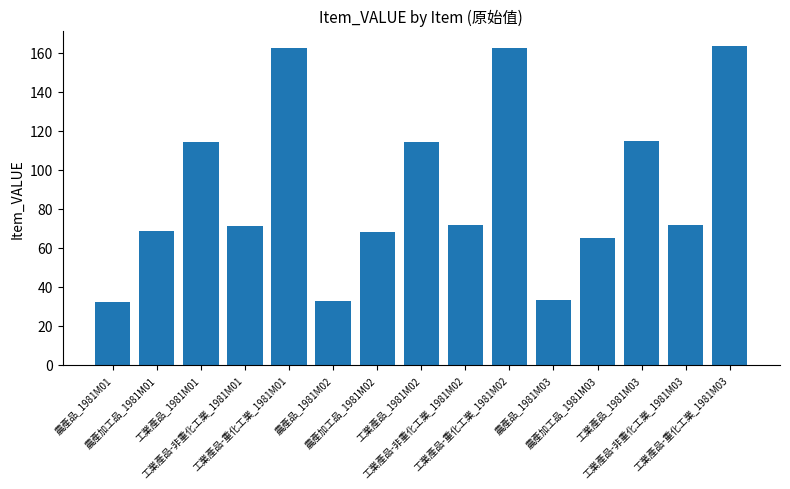

What is the ratio of the value at 農產品_1981M03 to the value at 農產加工品_1981M01?

0.5